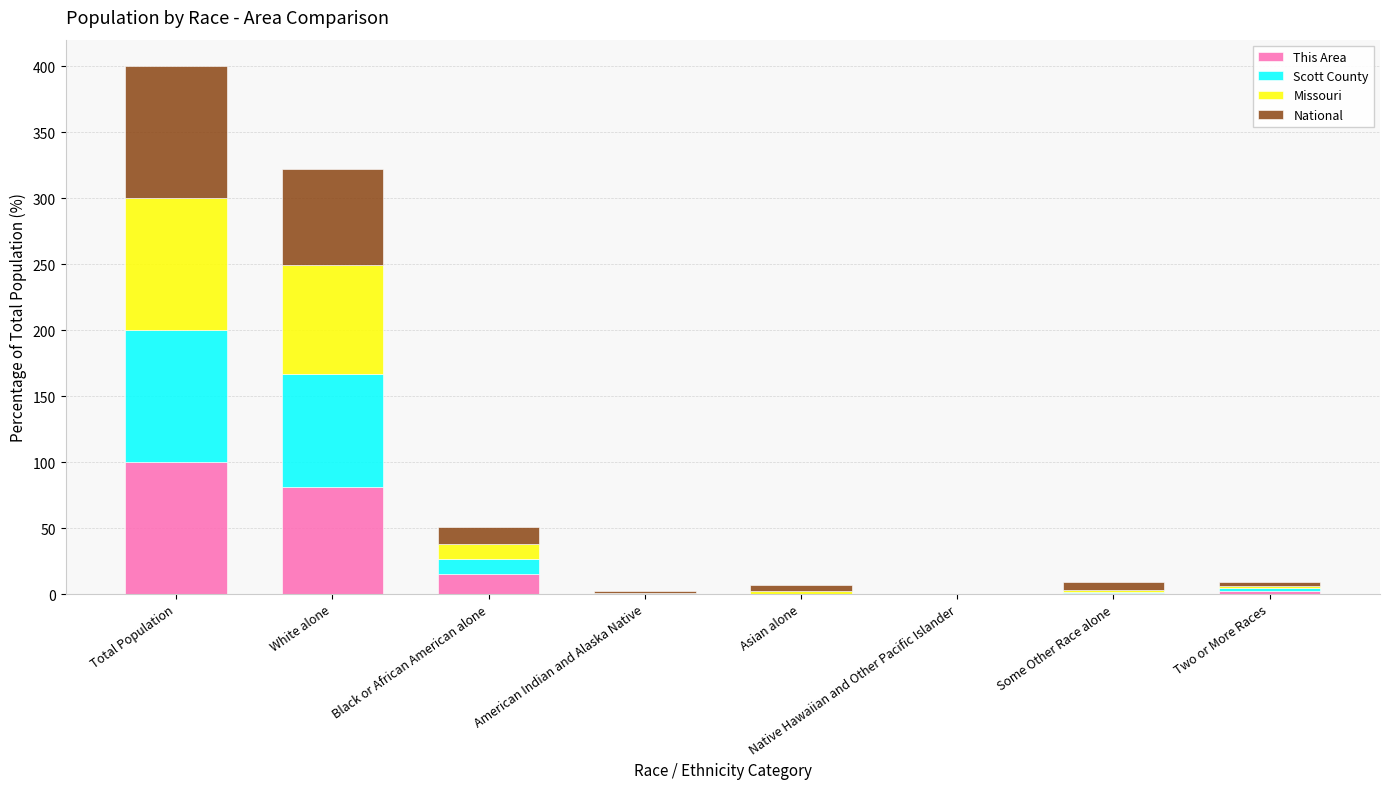

What is the maximum value for This Area?

100.0